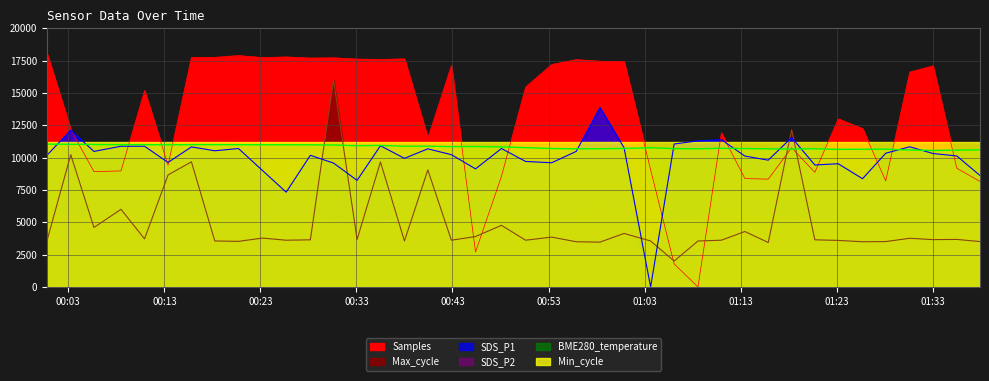

The value of Max_cycle at 2023/07/09 00:53:20 is 3850.7. True or false?

True